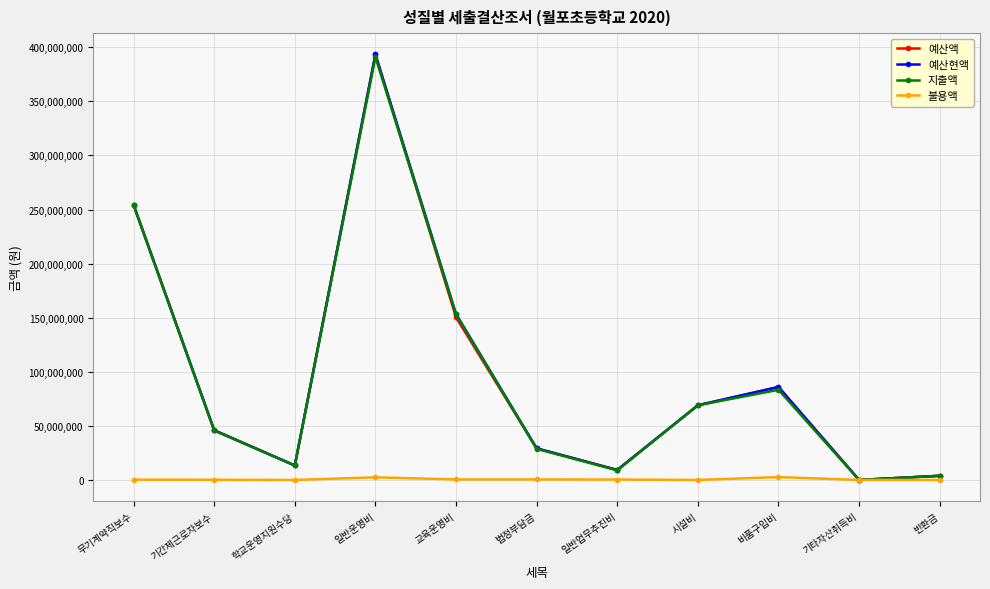

How many values in 지출액 are above zero?

10